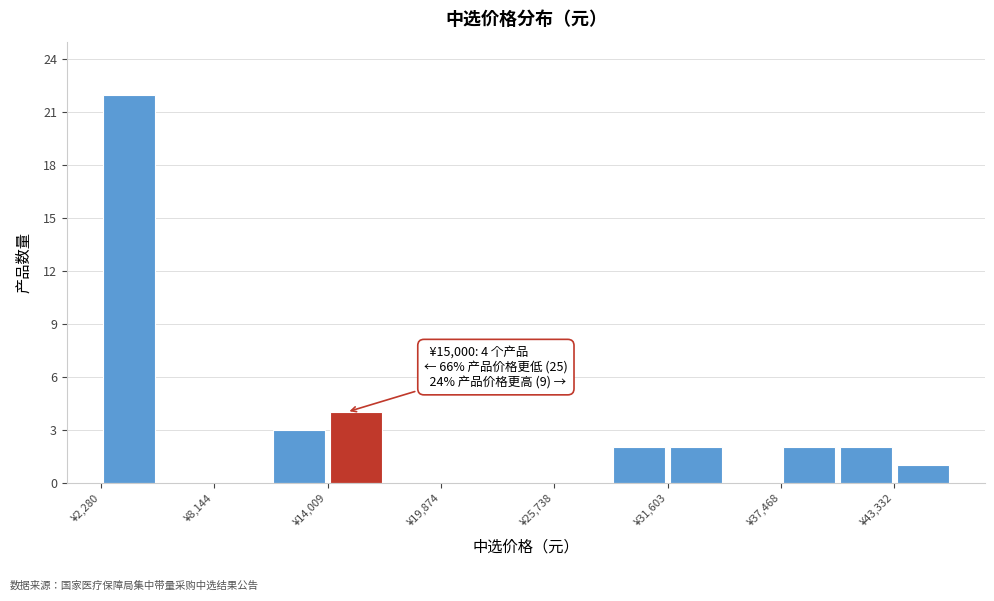

Read against the x-axis, roughly where is the centre of the tallest bar?

4000